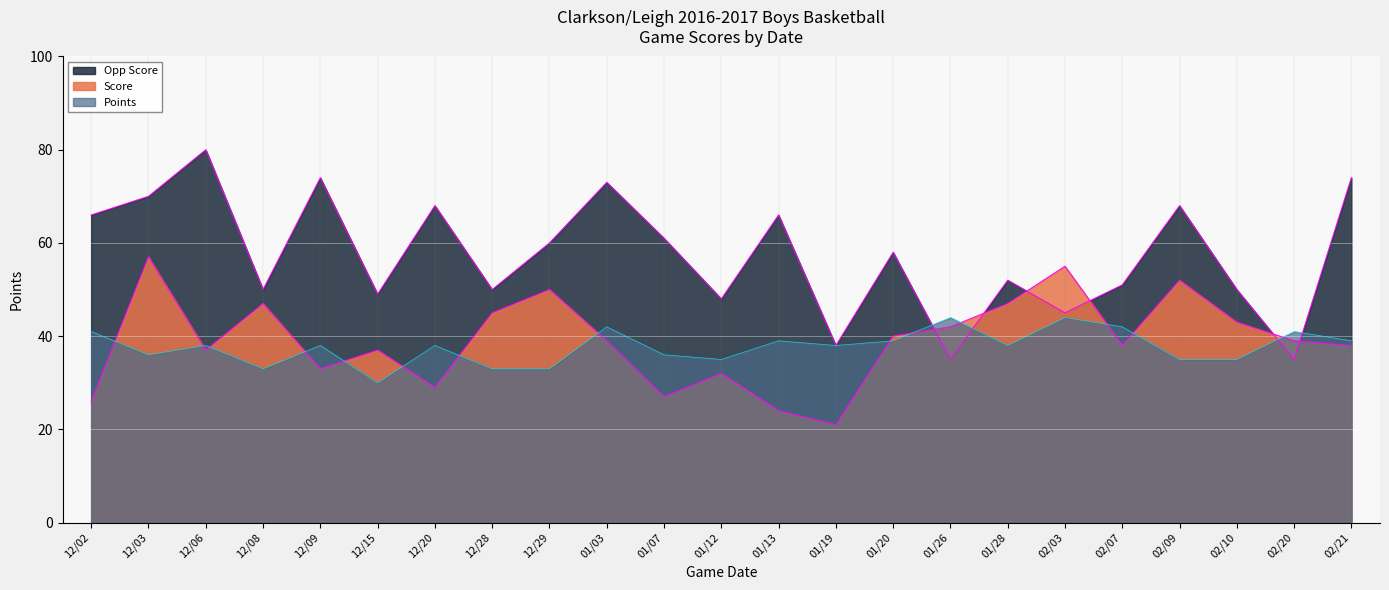

What is the value of the Points point at the 12th from the left?

35